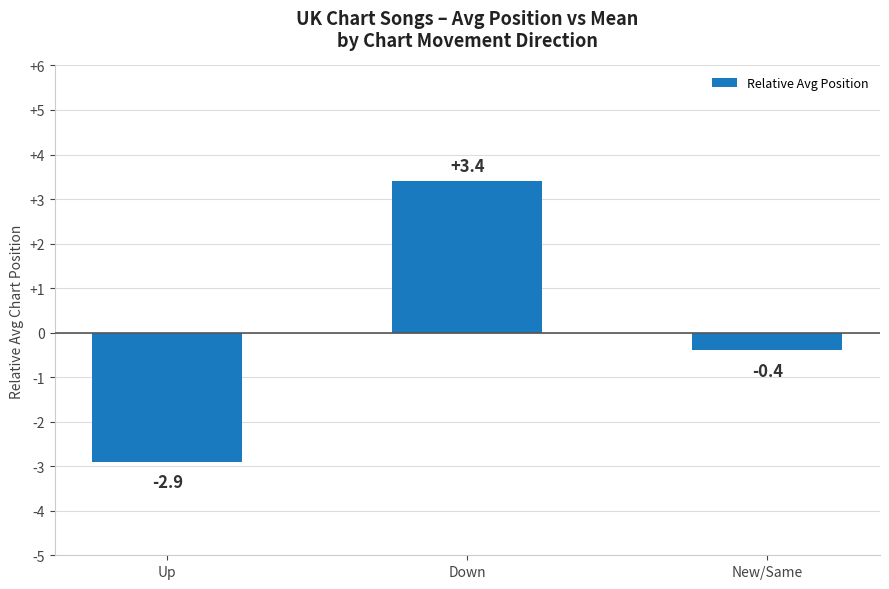

Rank the categories by value from highest to lowest.

Down, New/Same, Up